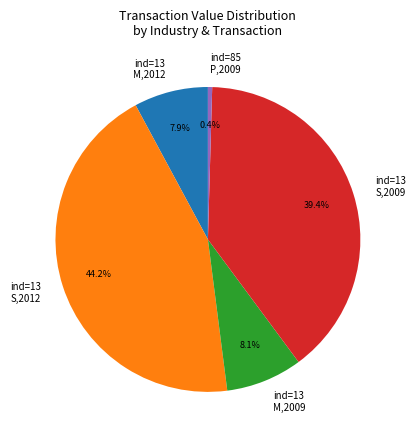

To the nearest percent, what is the difference between the largest and smallest slice percentages?

44%